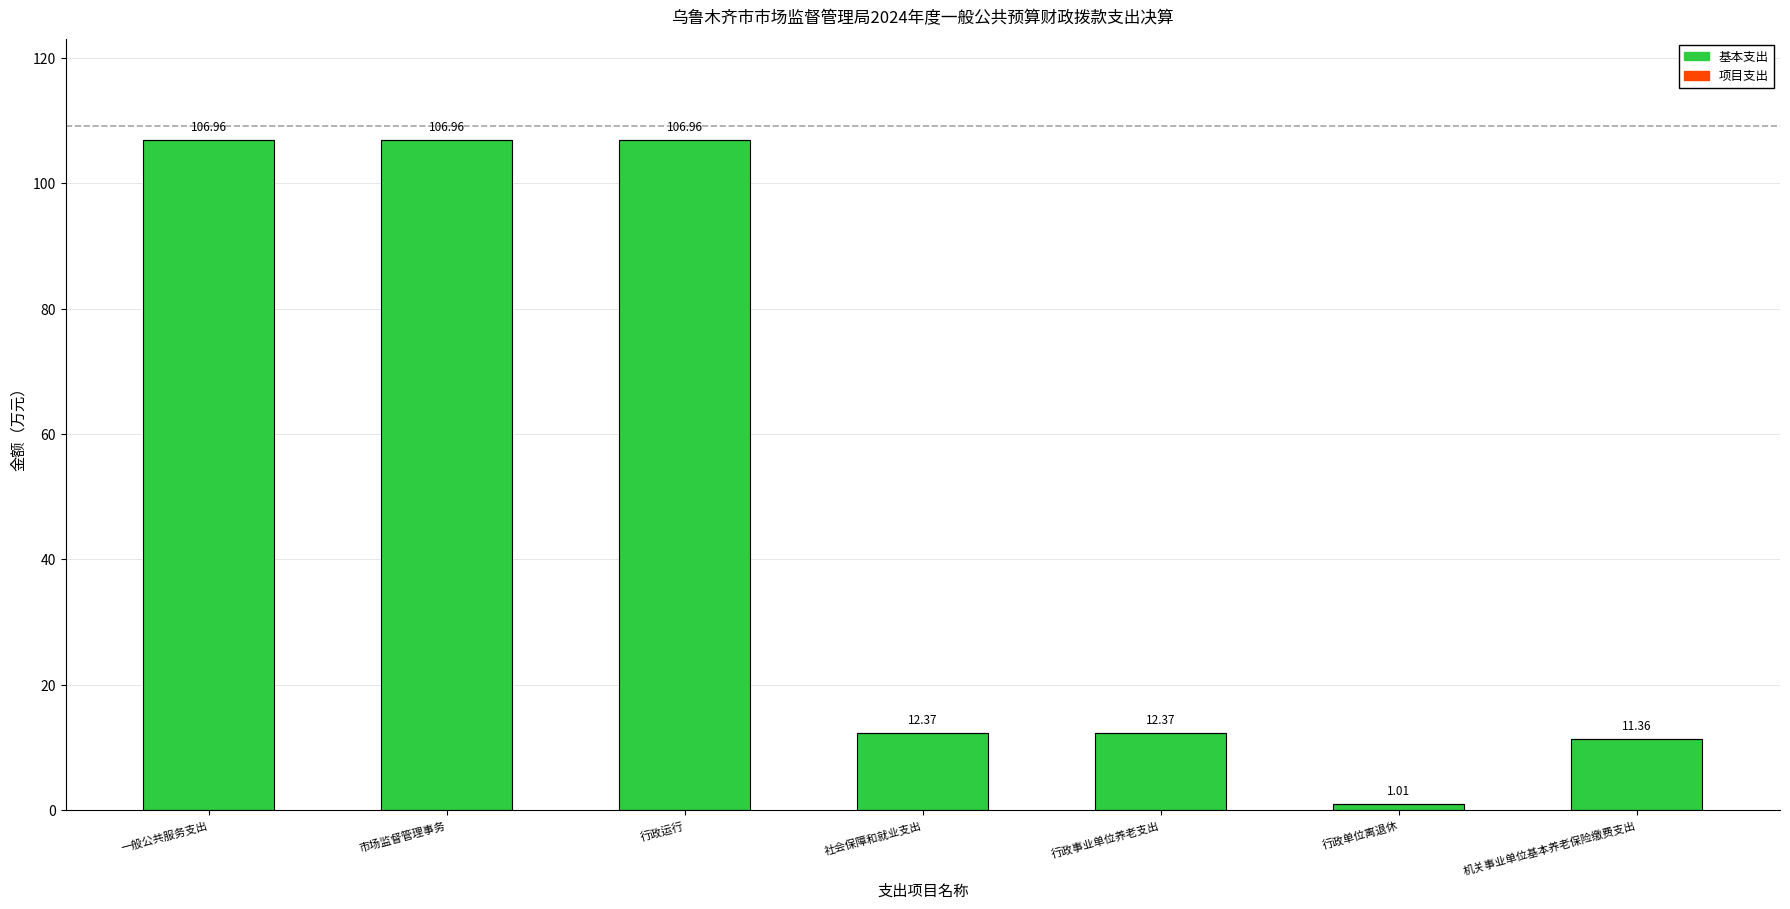

What is the label of the 3rd bar from the right?

行政事业单位养老支出